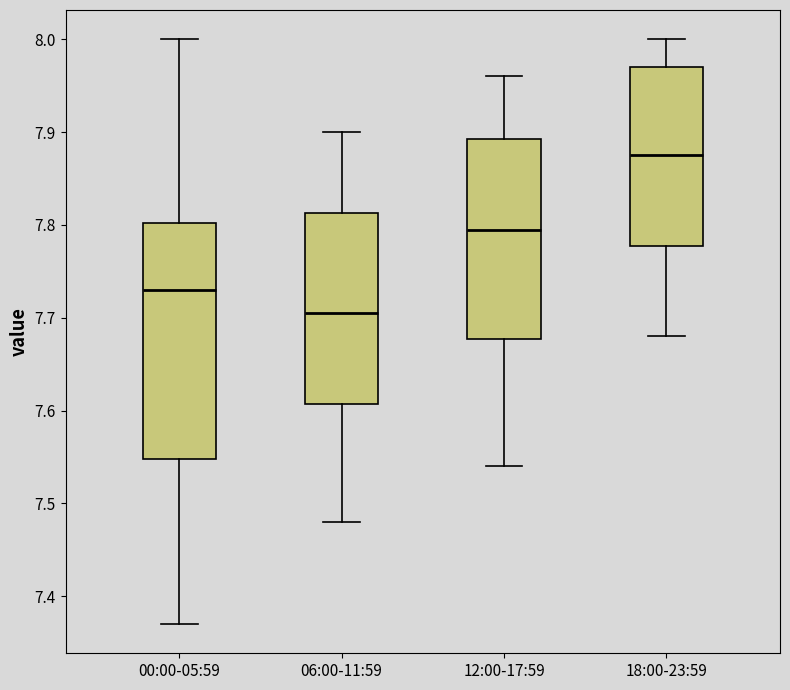

Reading left to right, read every box against the y-axis: the position of its median line, the range the box covers, and the ends of its whiskers. The values are not printed on the chart, so give them approximately, as read against the axis.

00:00-05:59: median 7.73, box 7.55 to 7.80, whiskers 7.37 to 8.00
06:00-11:59: median 7.71, box 7.61 to 7.81, whiskers 7.48 to 7.90
12:00-17:59: median 7.80, box 7.68 to 7.89, whiskers 7.54 to 7.96
18:00-23:59: median 7.88, box 7.78 to 7.97, whiskers 7.68 to 8.00